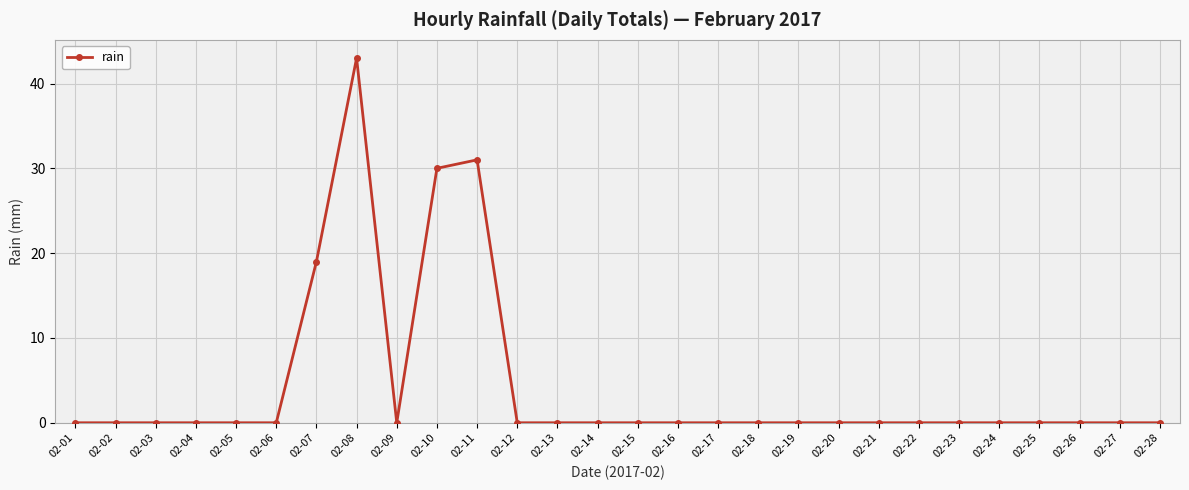

True or false: the data has more than 1 interior local peaks.

True